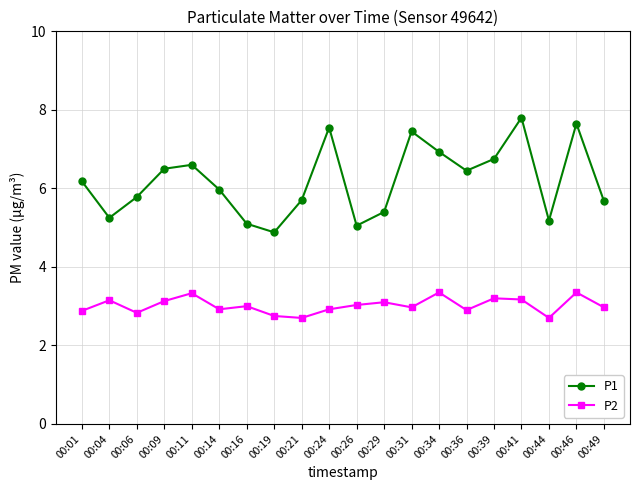

What is the average value of the P2 series?

3.0